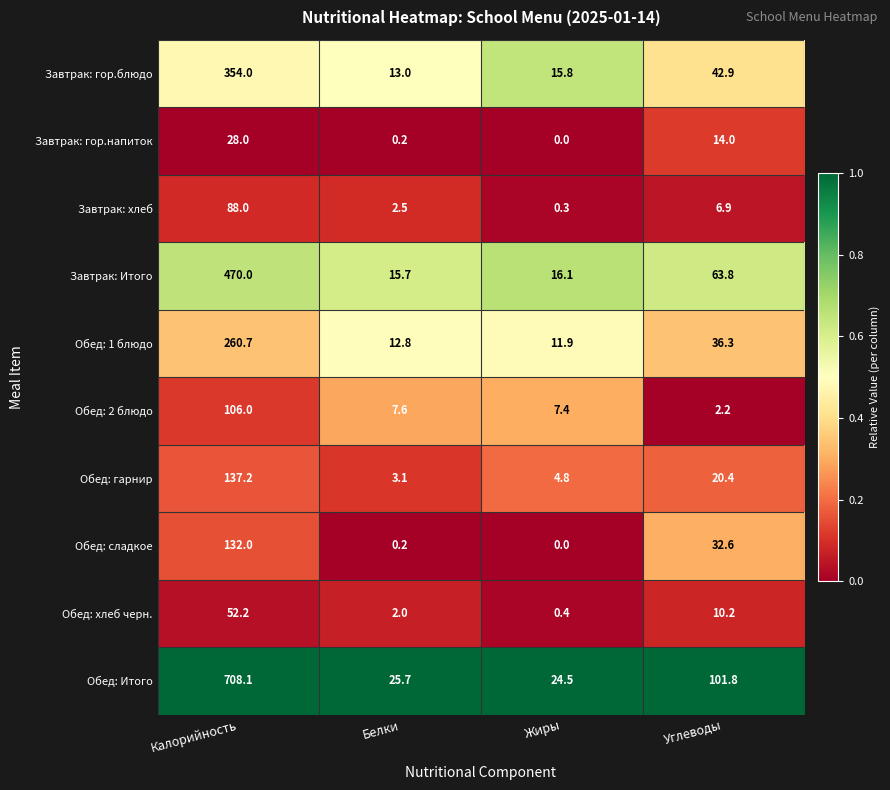

Rank the series at Углеводы from lowest to highest value.

Обед: 2 блюдо, Завтрак: хлеб, Обед: хлеб черн., Завтрак: гор.напиток, Обед: гарнир, Обед: сладкое, Обед: 1 блюдо, Завтрак: гор.блюдо, Завтрак: Итого, Обед: Итого